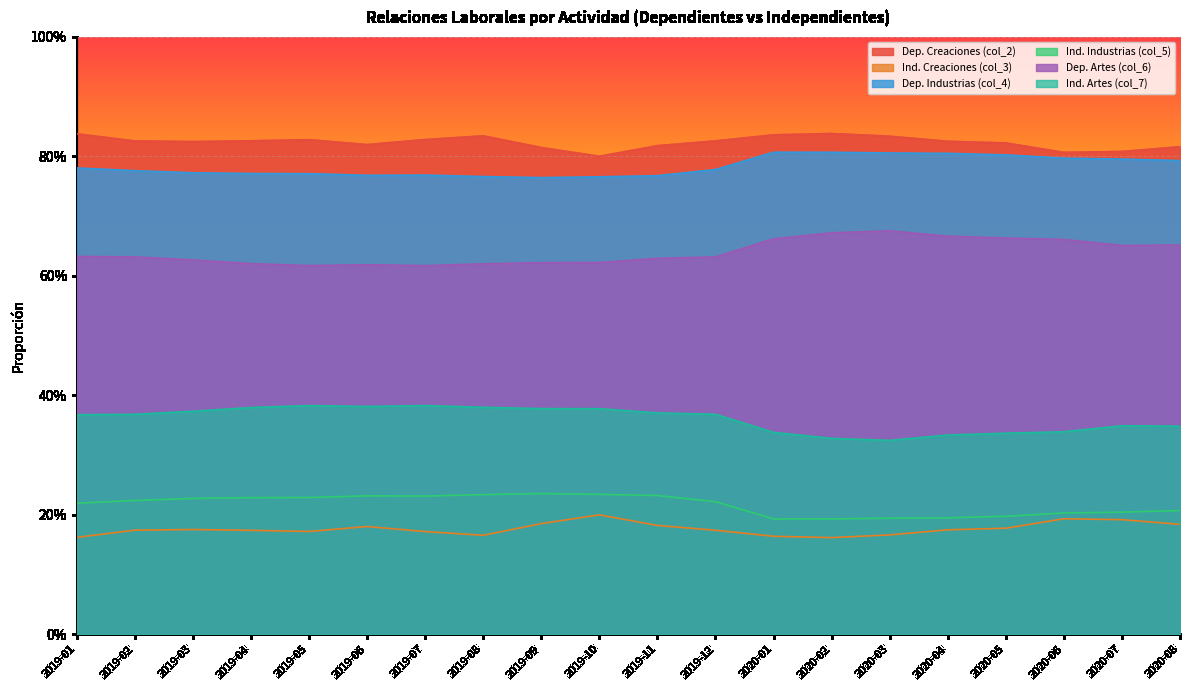

Is the value of Dep. Creaciones (col_2) at 2020-08 greater than the value of Ind. Artes (col_7) at 2019-05?

Yes